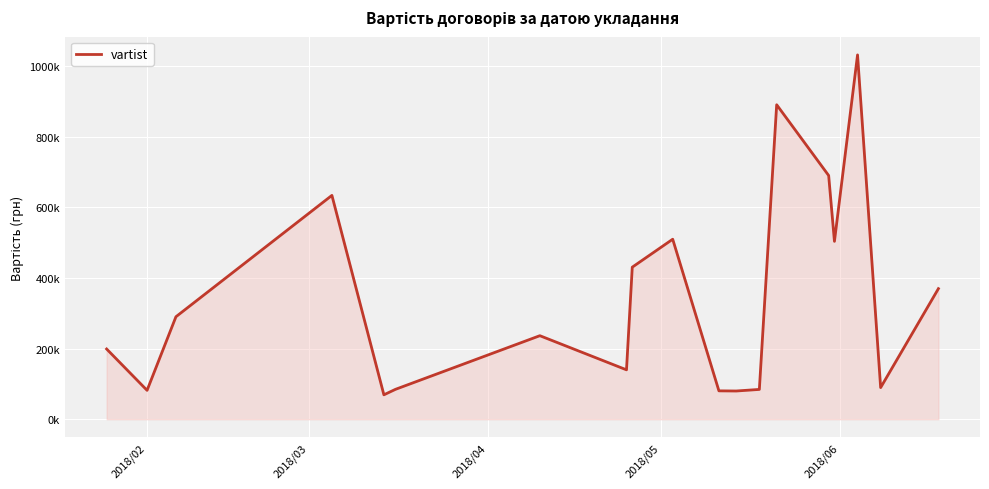

What is the value of the 12th point from the left?

80000.0